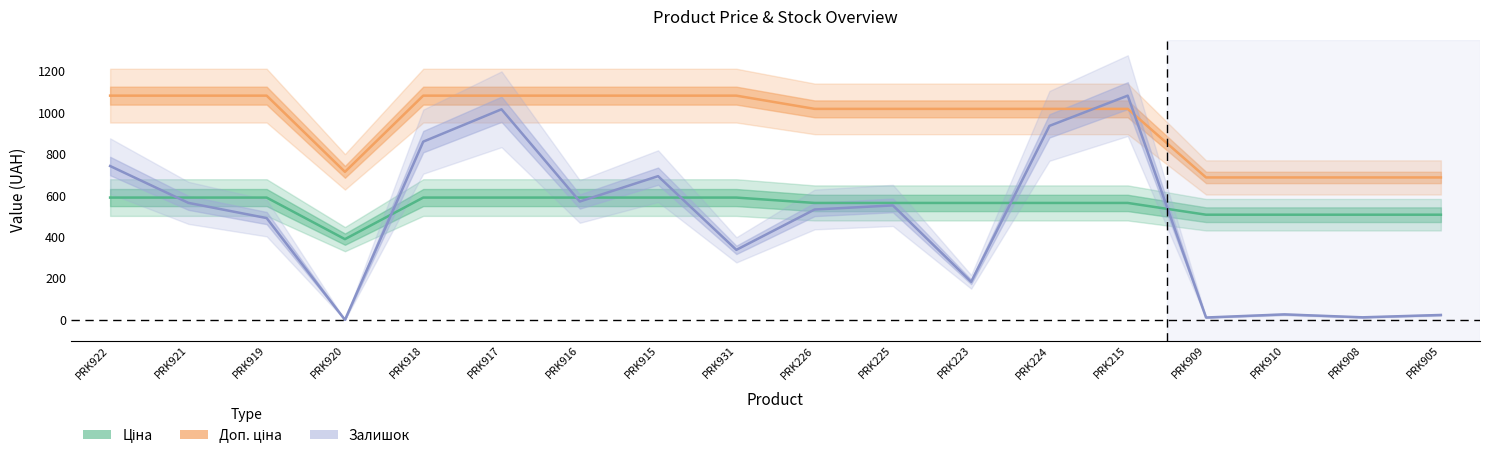

Reading left to right, what are all the values shown in this chart?

Ціна: PRK922=589.9	PRK921=589.9	PRK919=589.9	PRK920=389.3	PRK918=589.9	PRK917=589.9	PRK916=589.9	PRK915=589.9	PRK931=589.9	PRK226=564.0	PRK225=564.0	PRK223=564.0	PRK224=564.0	PRK215=564.0	PRK909=507.2	PRK910=507.2	PRK908=507.2	PRK905=507.2
Доп. ціна: PRK922=1081.7	PRK921=1081.7	PRK919=1081.7	PRK920=714.0	PRK918=1081.7	PRK917=1081.7	PRK916=1081.7	PRK915=1081.7	PRK931=1081.7	PRK226=1017.8	PRK225=1017.8	PRK223=1017.8	PRK224=1017.8	PRK215=1017.8	PRK909=687.0	PRK910=687.0	PRK908=687.0	PRK905=687.0
Залишок: PRK922=742.1	PRK921=564.3	PRK919=491.0	PRK920=0.0	PRK918=859.7	PRK917=1015.8	PRK916=570.9	PRK915=693.2	PRK931=337.7	PRK226=532.4	PRK225=552.1	PRK223=183.4	PRK224=935.9	PRK215=1081.7	PRK909=11.3	PRK910=26.3	PRK908=12.2	PRK905=23.5